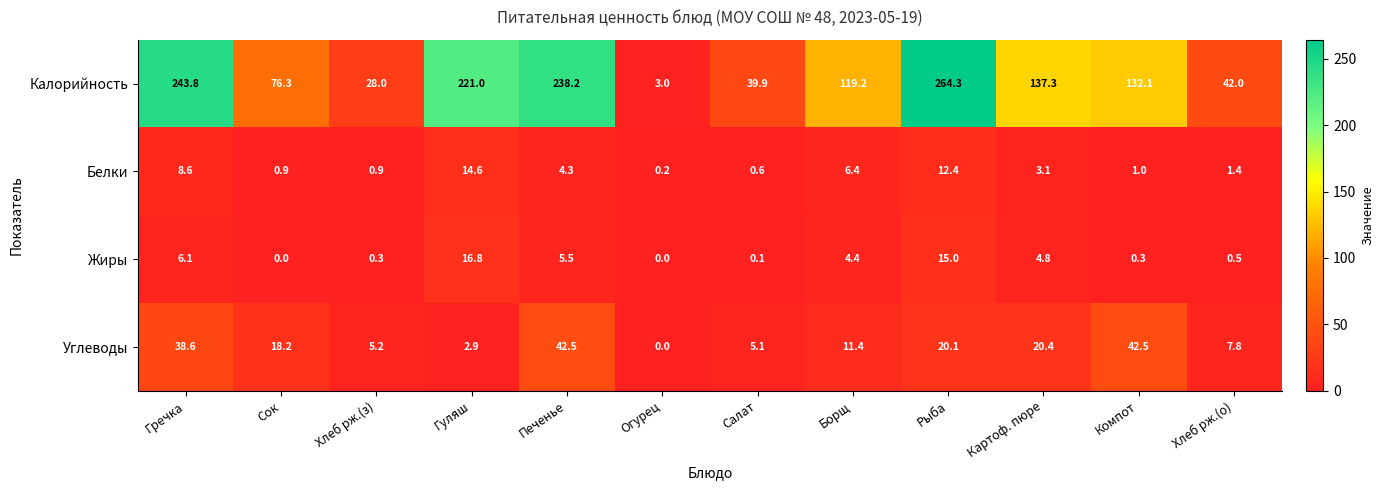

What is the total value across all series at Гречка?

297.1